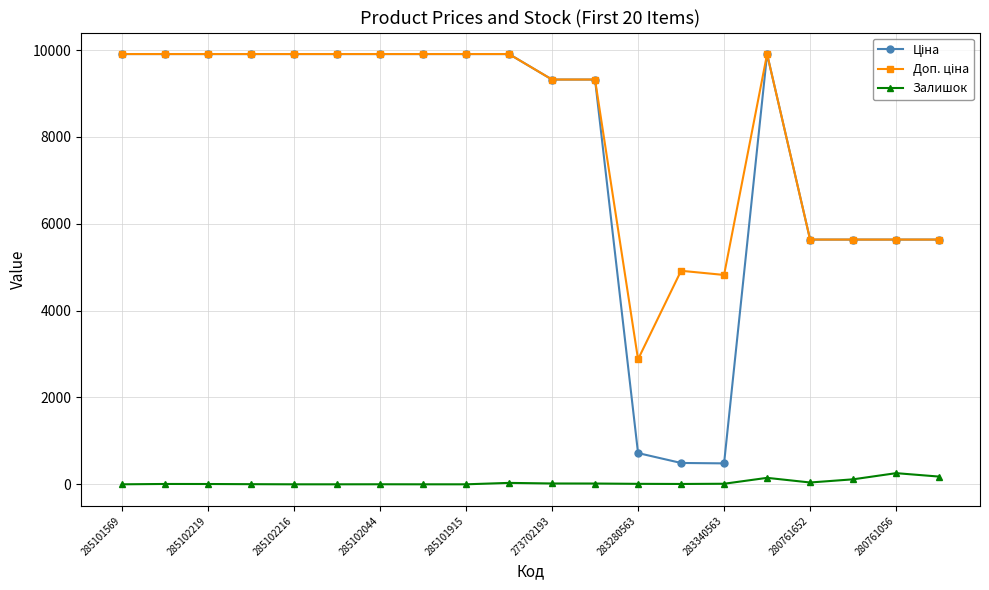

What is the maximum value for Залишок?

257.0